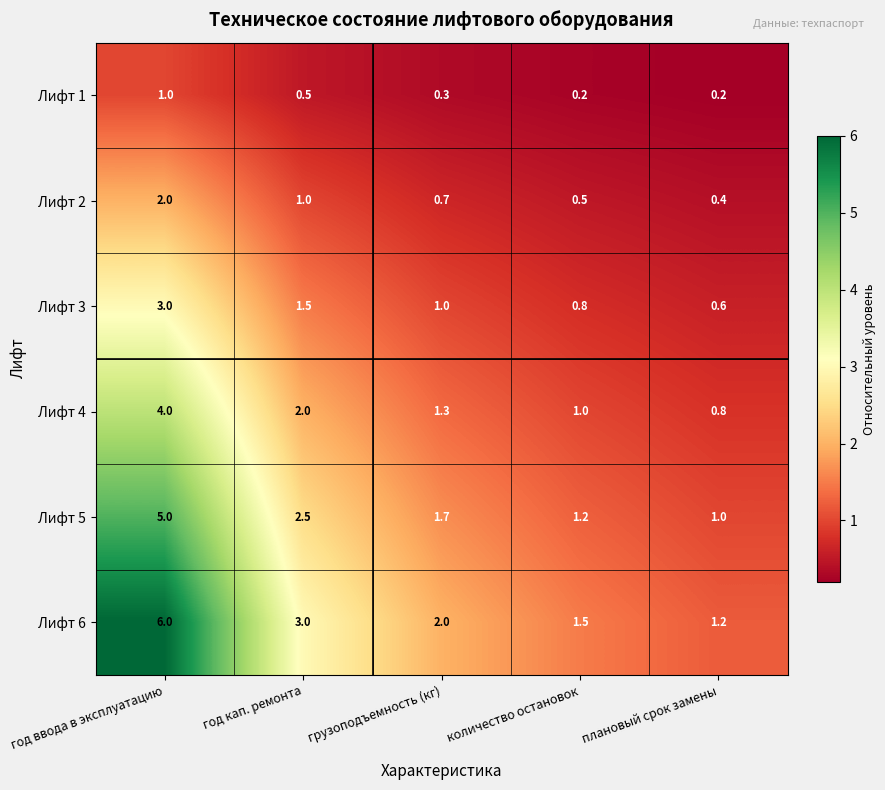

At which label does Лифт 6 first exceed 2?

год ввода в эксплуатацию